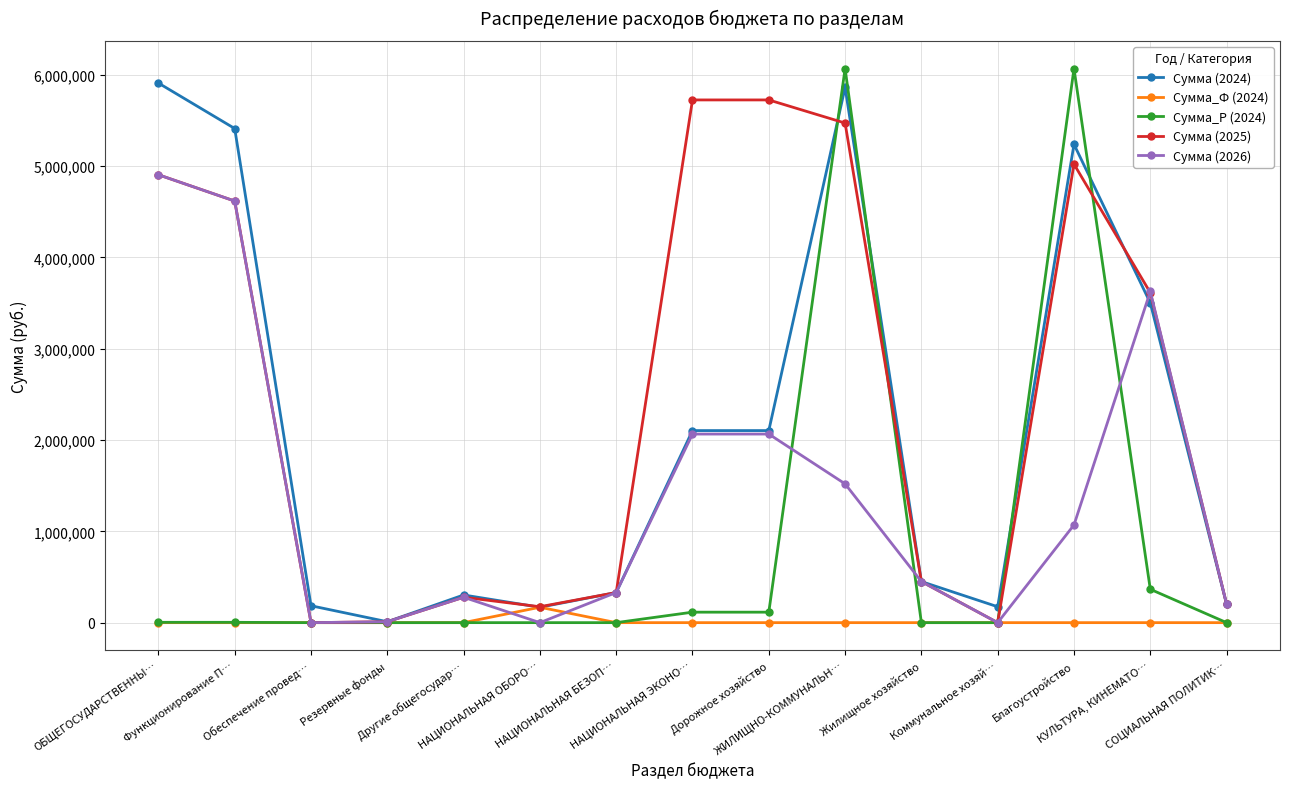

Between Функционирование П… and ЖИЛИЩНО-КОММУНАЛЬН…, which series saw the biggest shift?

Сумма_Р (2024)